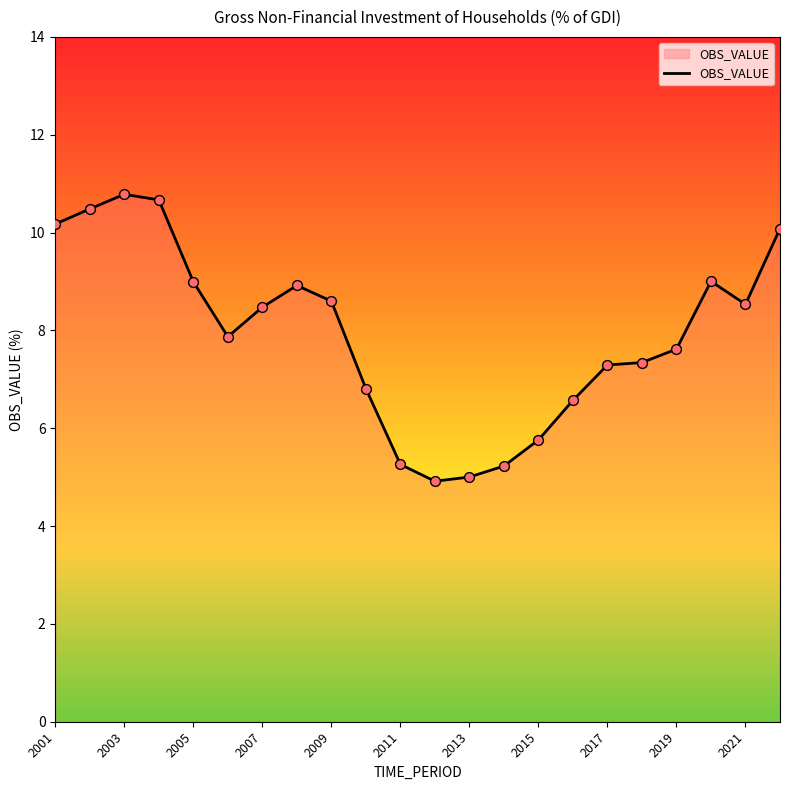

What is the smallest value displayed?

4.9